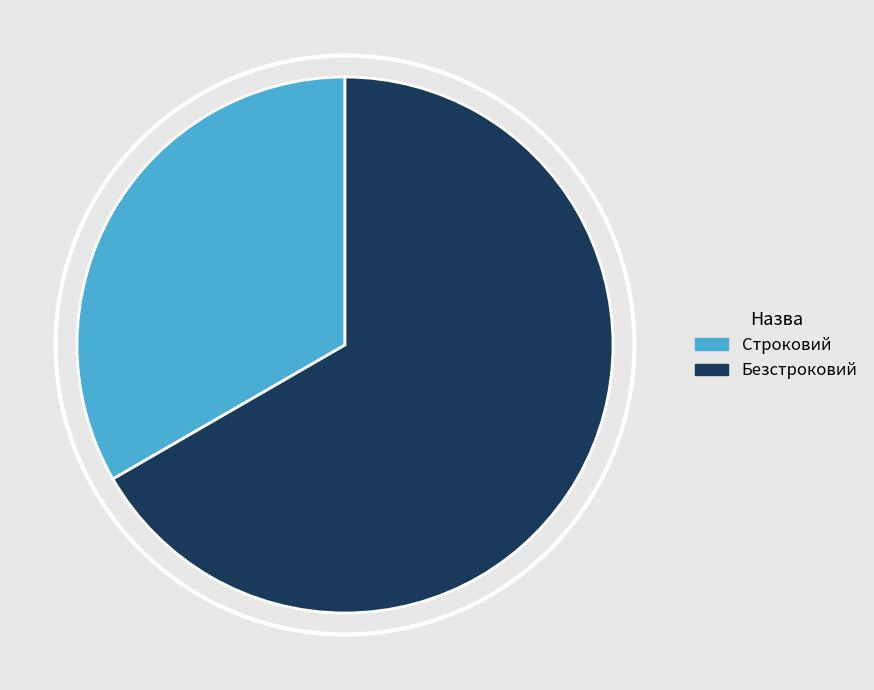

How many segments does this pie chart have?

2